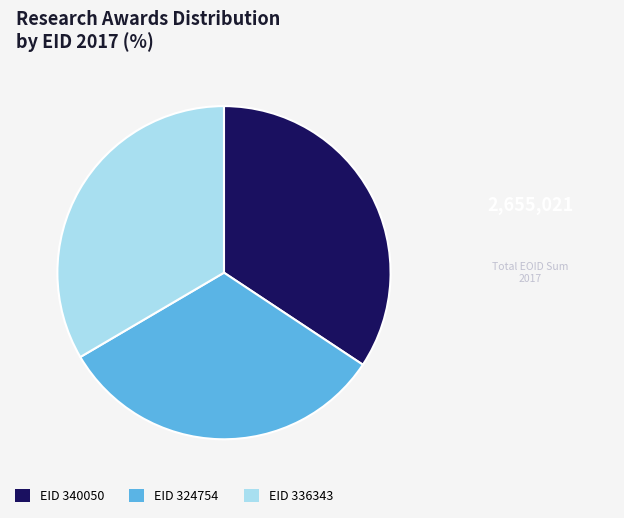

Is it true that EID 324754 is 39% of the pie?

False